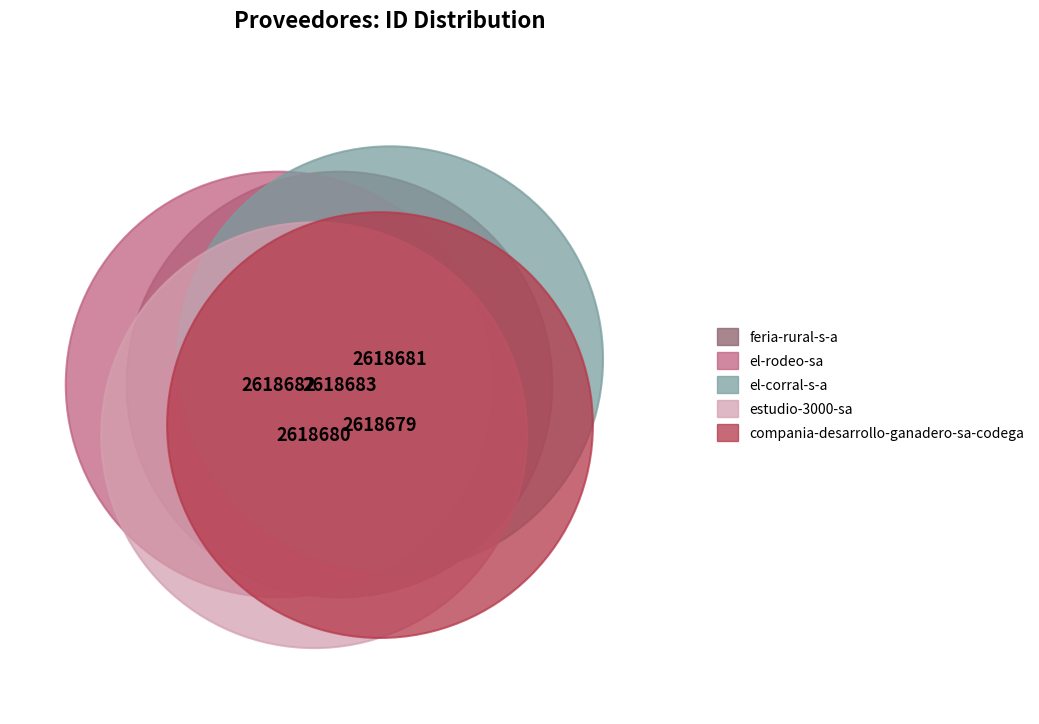

How many segments does this pie chart have?

5